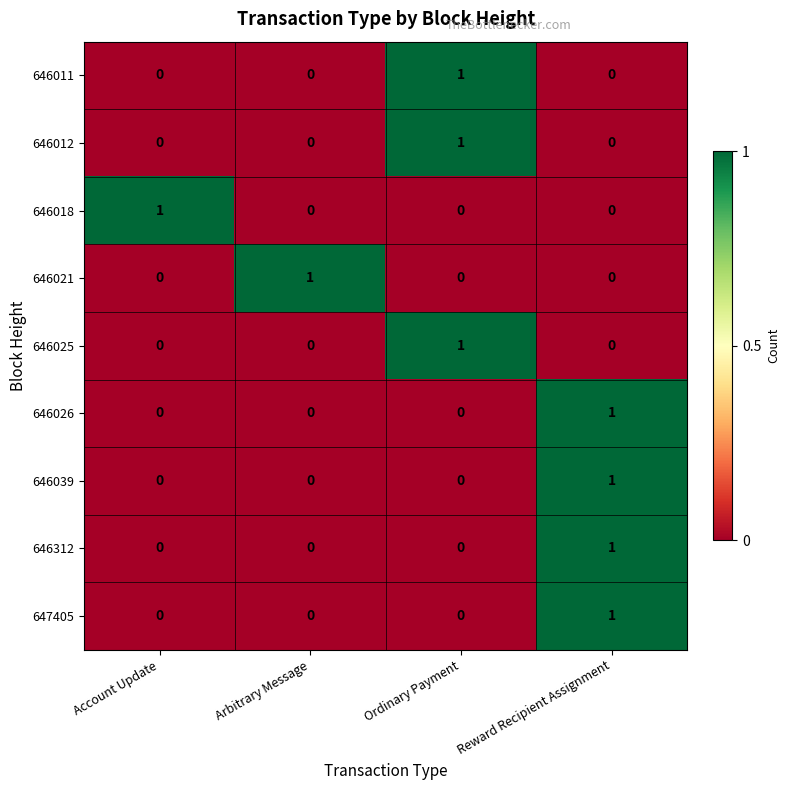

The value of 646026 at Arbitrary Message is 0. True or false?

True